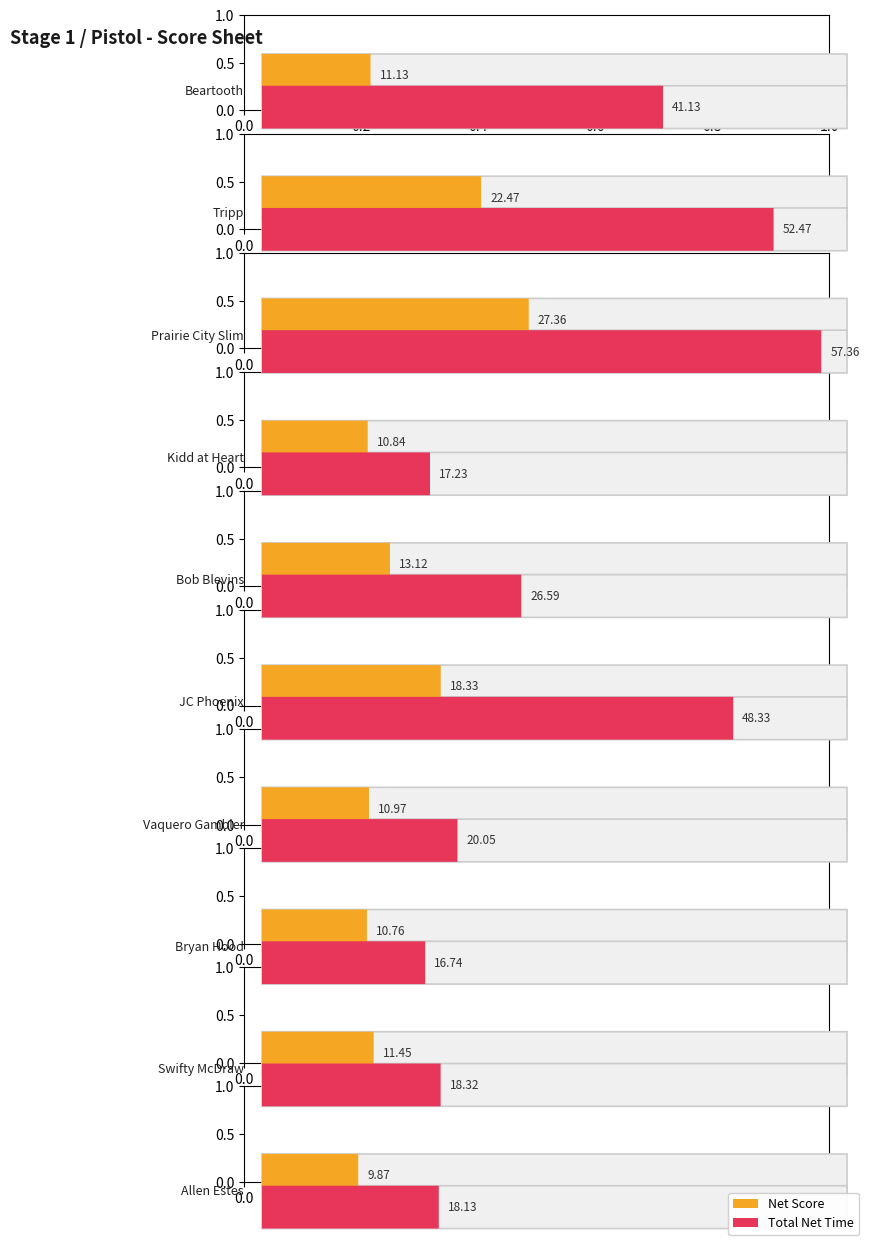

What is the sum of the Total Net Time values at Bryan Hood and Tripp?

69.2